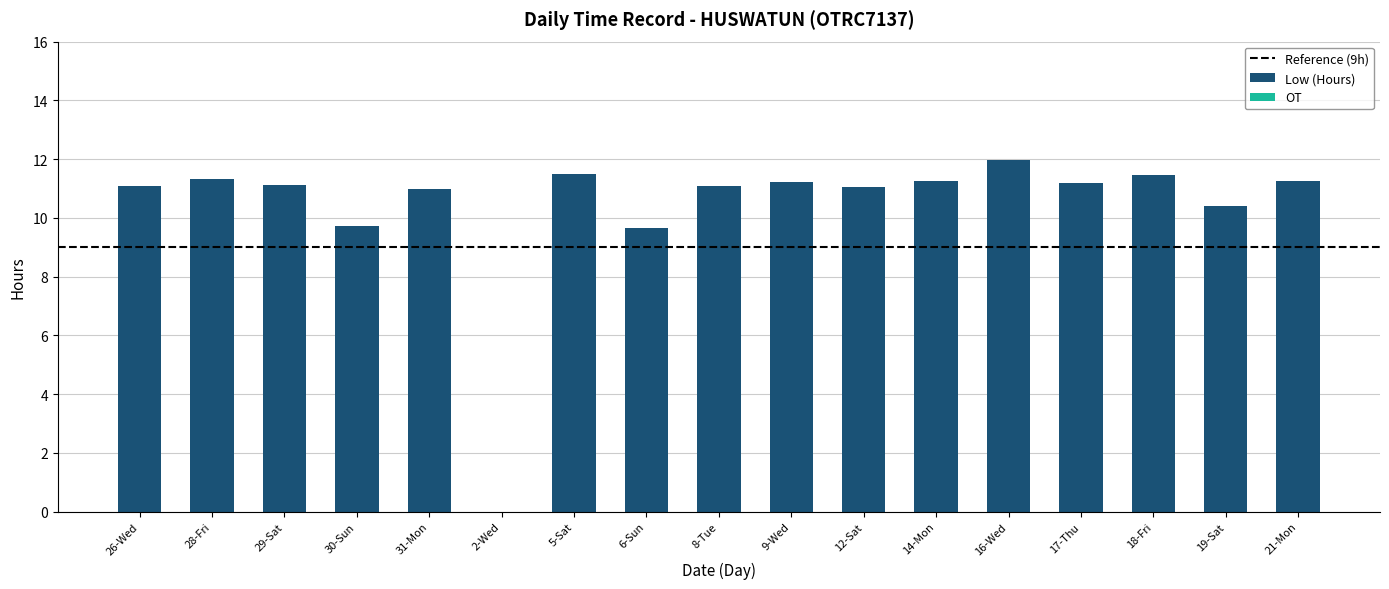

The value at 31-Mon is 18.0. True or false?

False